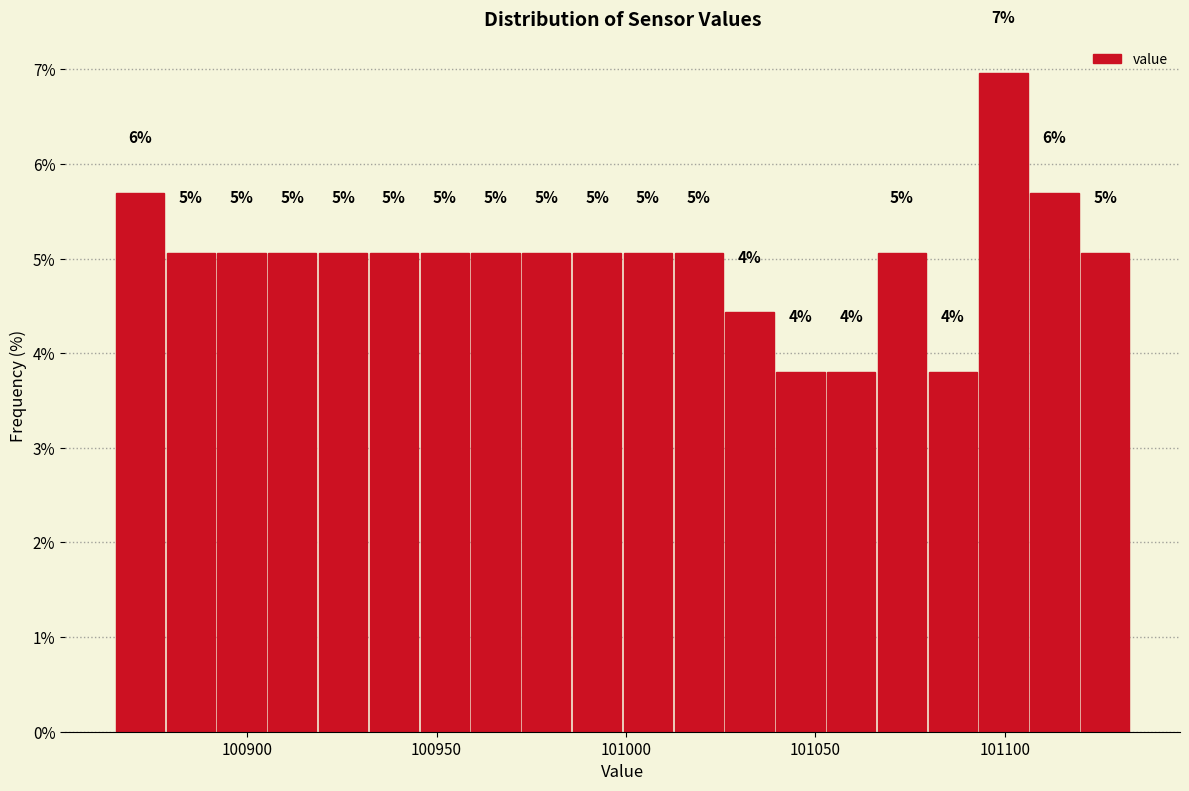

Read against the x-axis, roughly where is the centre of the tallest bar?

101100